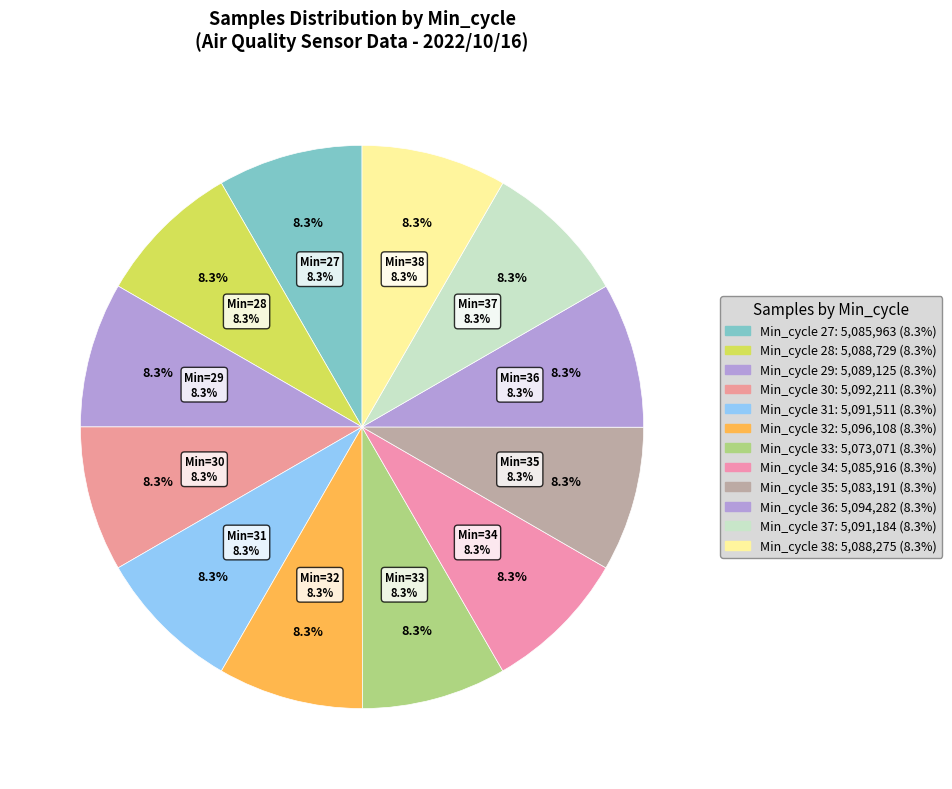

Is the sum of 32 and 30 greater than half?

No